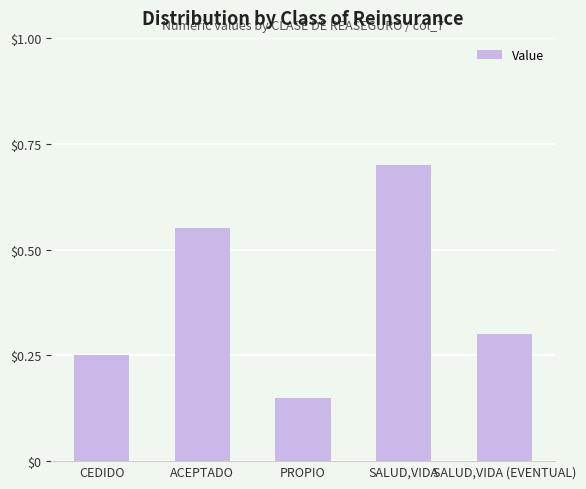

What is the label of the 4th bar from the right?

ACEPTADO